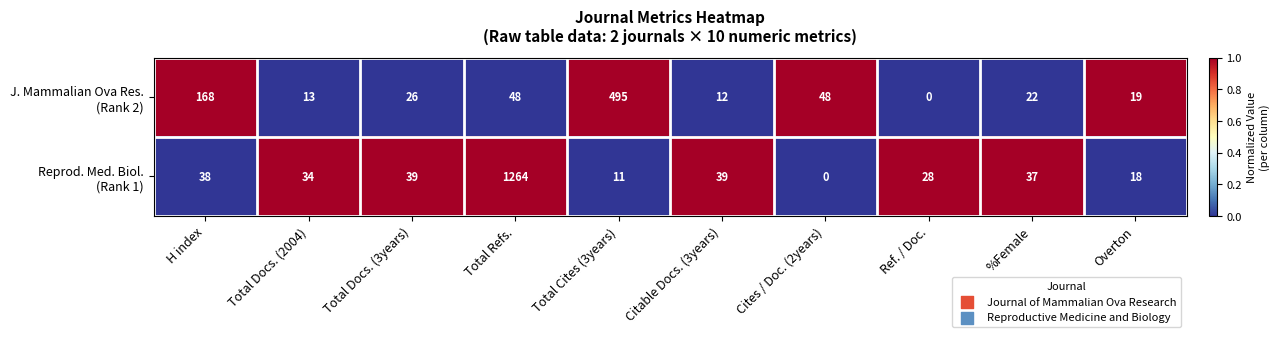

What is the spread (max minus min) of values at Total Refs.?

1216